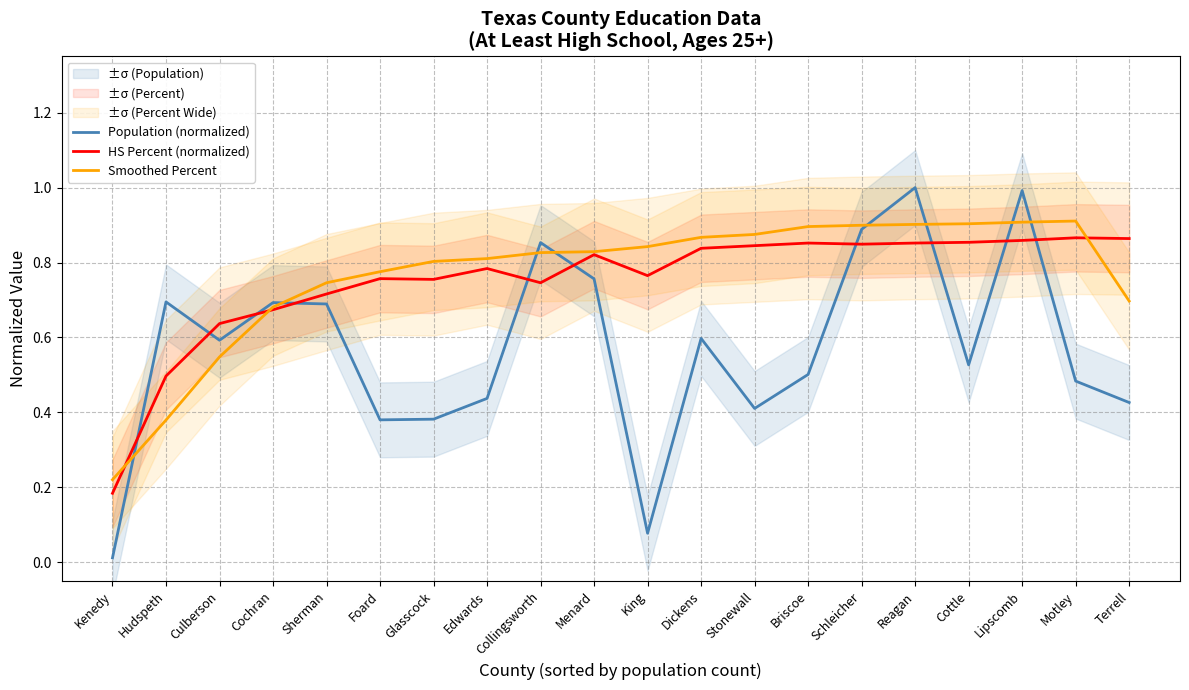

Rank the categories by HS Percent (normalized) value from lowest to highest.

Kenedy, Hudspeth, Culberson, Cochran, Sherman, Collingsworth, Glasscock, Foard, King, Edwards, Menard, Dickens, Stonewall, Schleicher, Briscoe, Reagan, Cottle, Lipscomb, Terrell, Motley